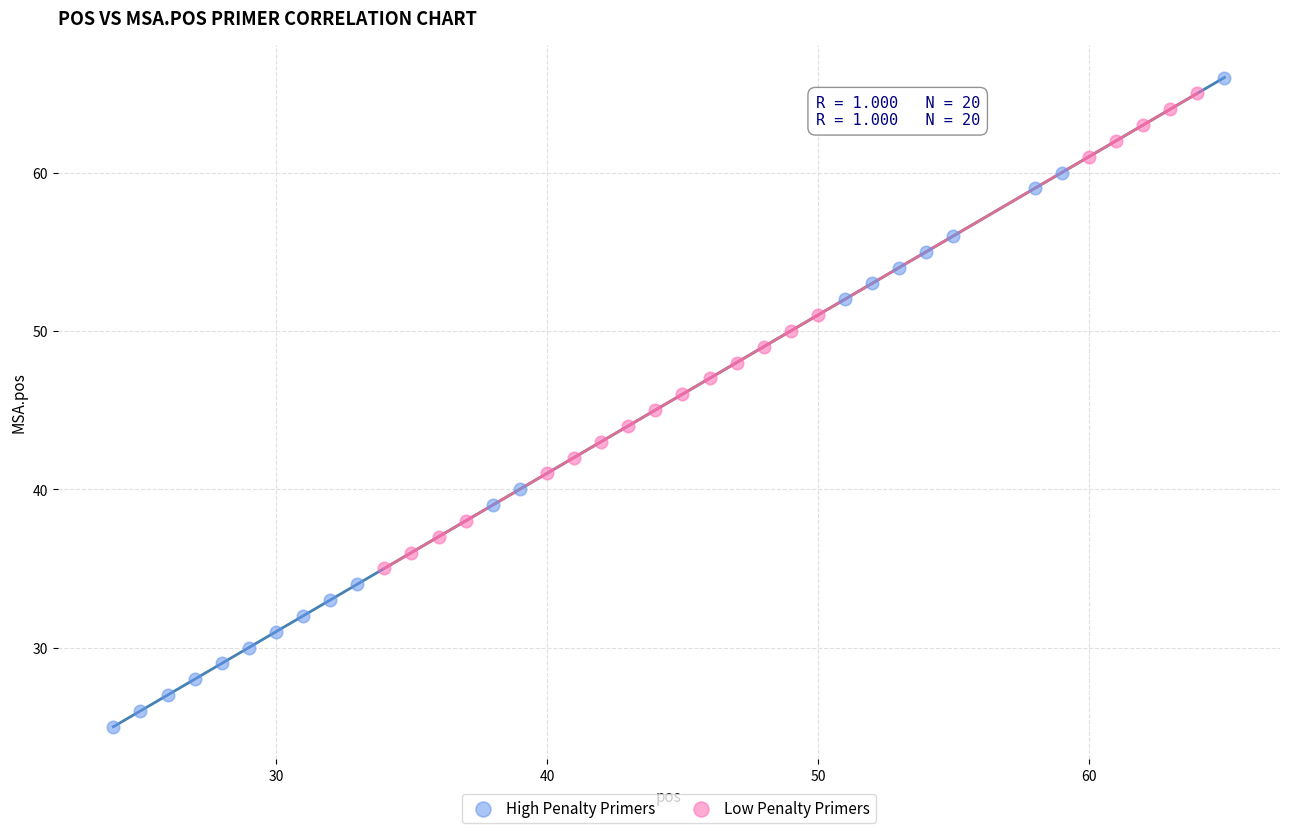

Which series has the widest spread of Y values?

High Penalty Primers